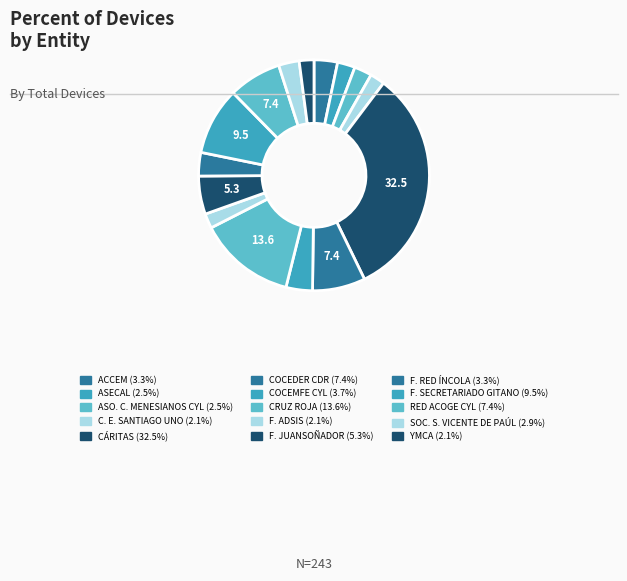

How many slices are in this pie chart?

15